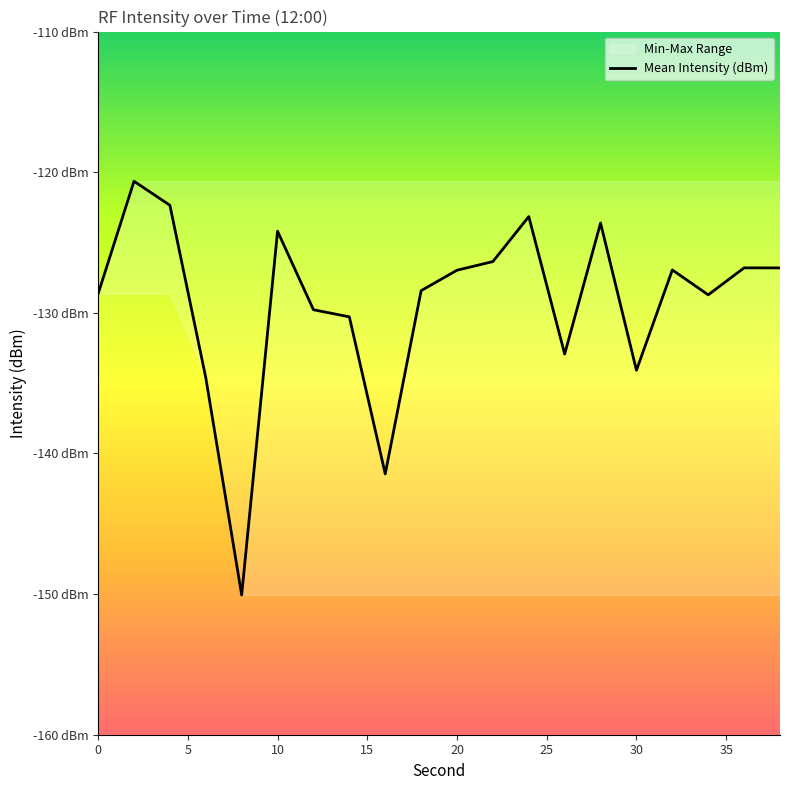

Reading left to right, extract all data points from this chart.

-128.6	-120.6	-122.4	-134.6	-150.1	-124.2	-129.8	-130.3	-141.5	-128.4	-127.0	-126.4	-123.2	-132.9	-123.6	-134.1	-127.0	-128.7	-126.8	-126.8